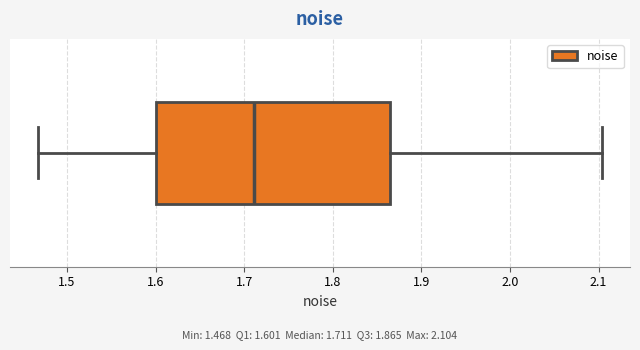

Where is the right edge of the box on the x-axis? The values are not printed on the chart, so give them approximately, as read against the axis.

1.86